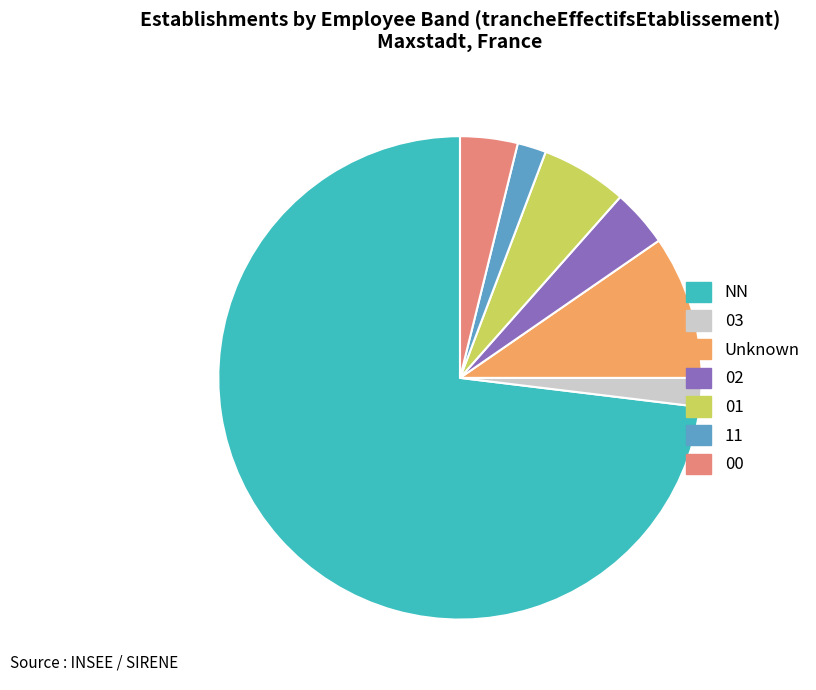

Combined, do 03 and Unknown account for over 50%?

No